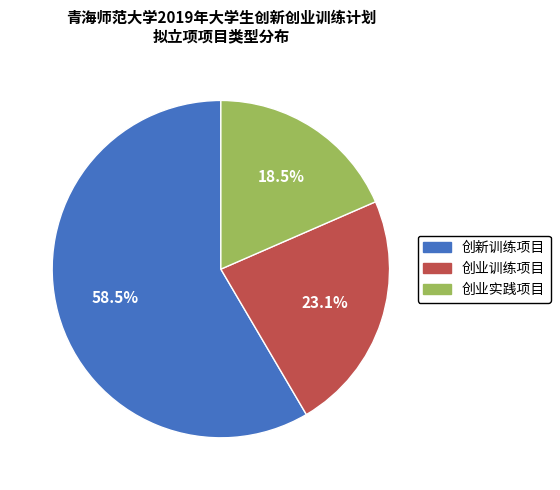

Approximately how many times larger is the value at 创新训练项目 compared to 创业实践项目?

3.2